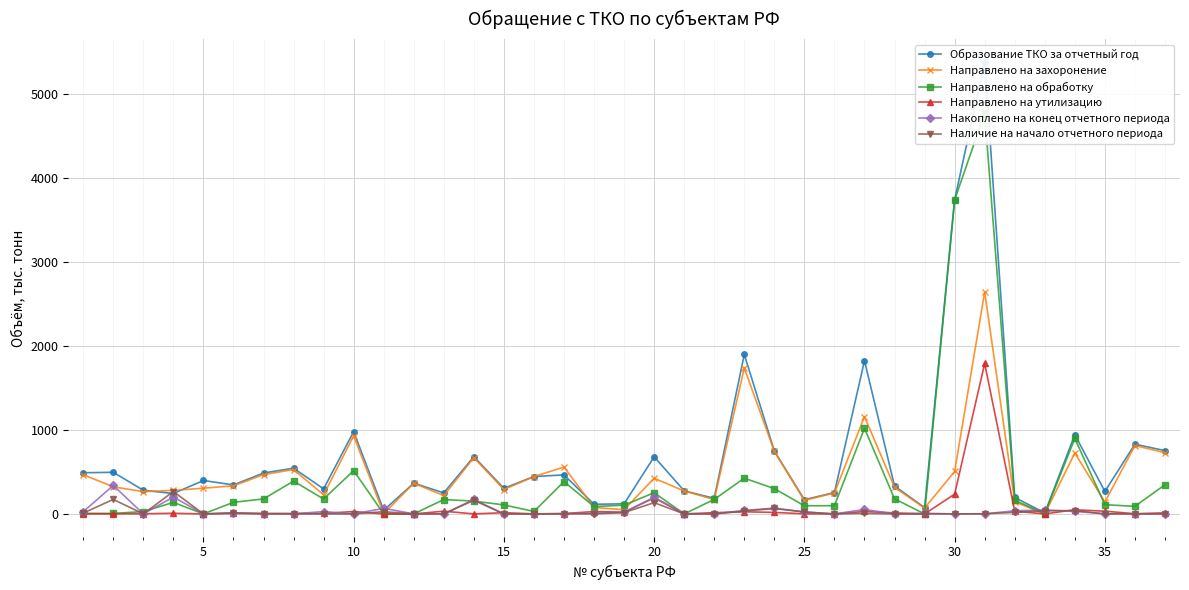

What is the maximum value for Накоплено на конец отчетного периода?

339.2